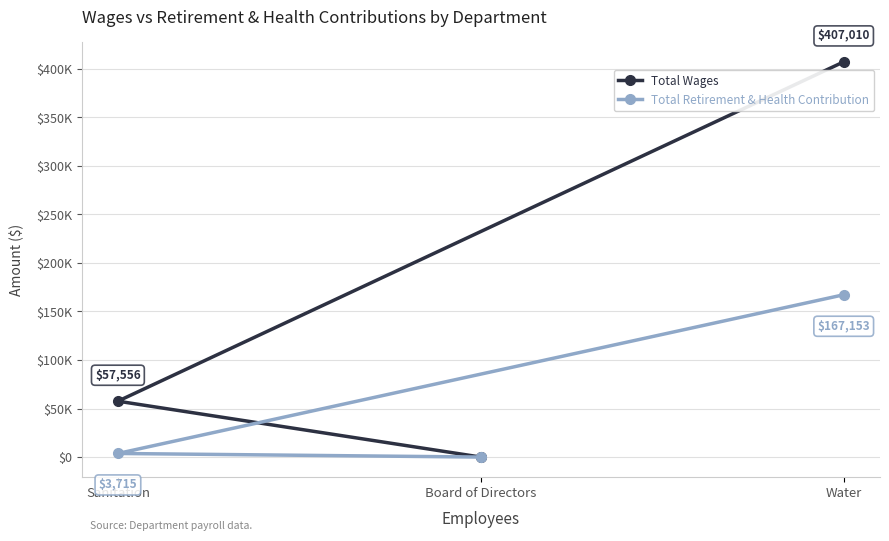

What is the sum of all Total Wages values?

464566